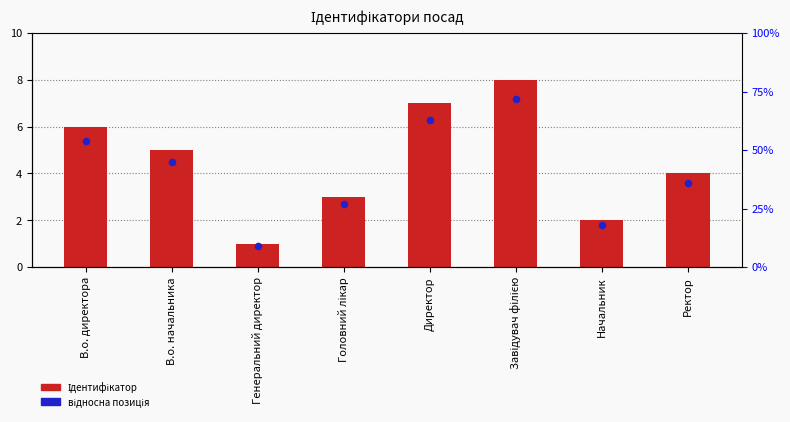

At how many categories does at least one series exceed 5?

3